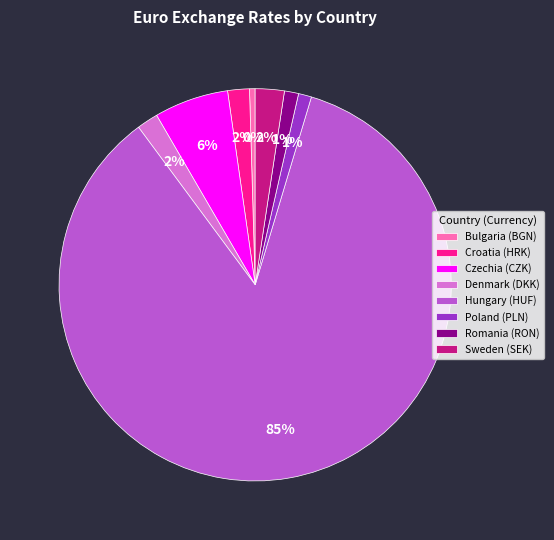

Approximately how many times larger is the value at Croatia (HRK) compared to Czechia (CZK)?

0.3